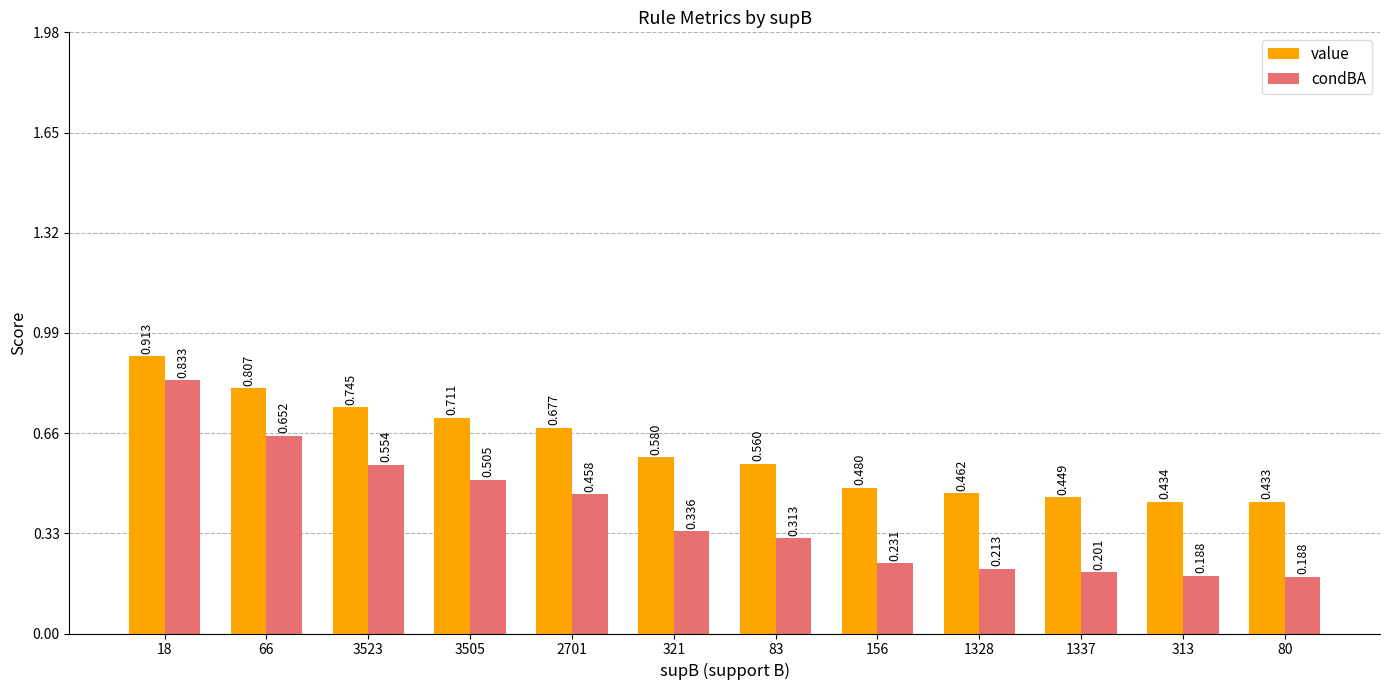

At which label is condBA closest to 0?

80